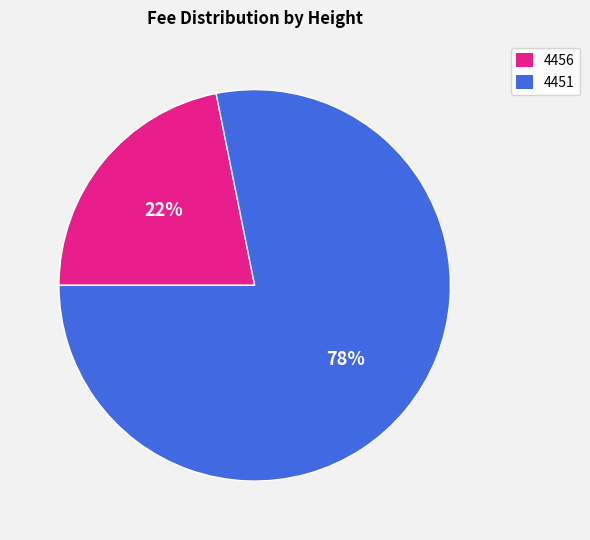

Is the sum of 4451 and 4456 greater than half?

Yes